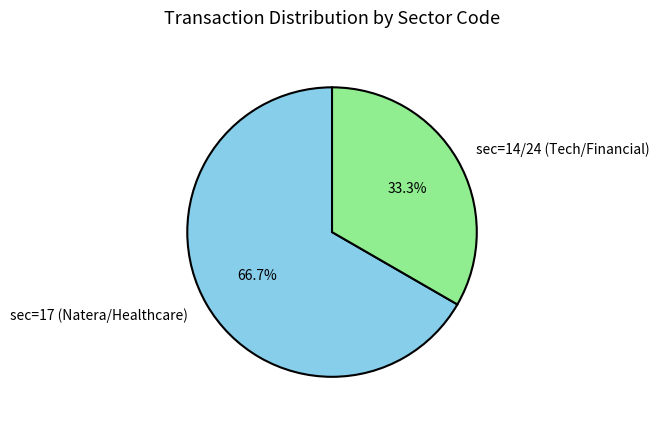

Count the number of slices in the pie.

2